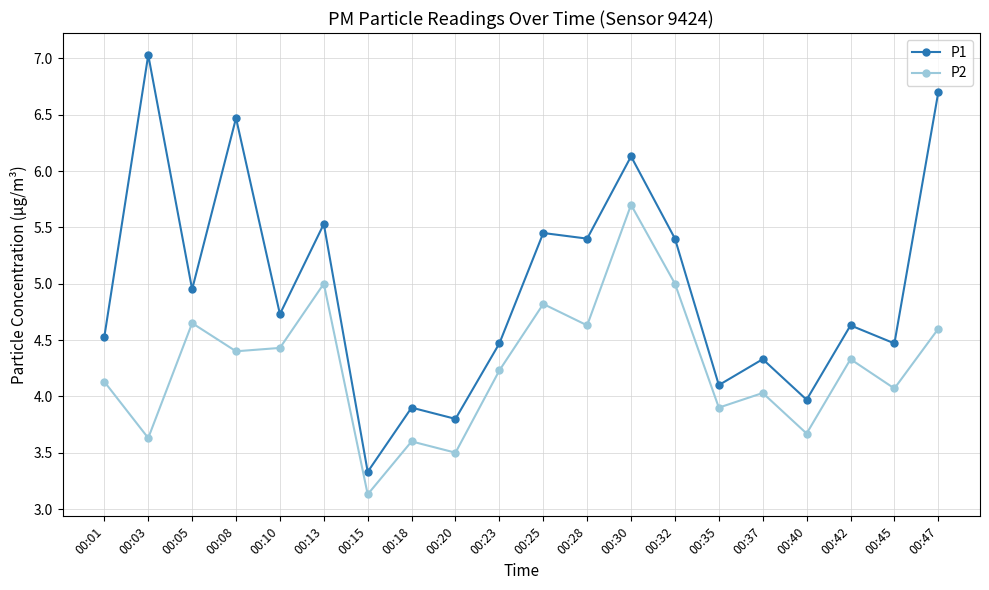

What are all the series names shown in the legend?

P1, P2